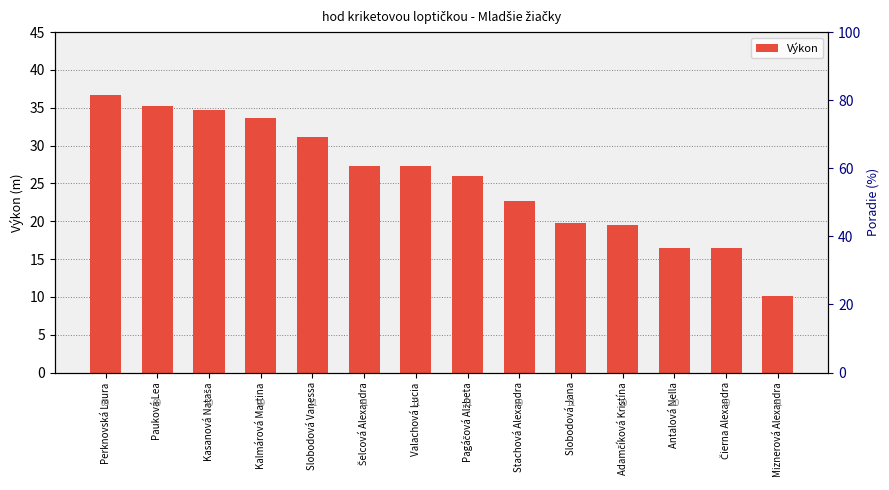

The value at Slobodová Vanessa is 40.8. True or false?

False